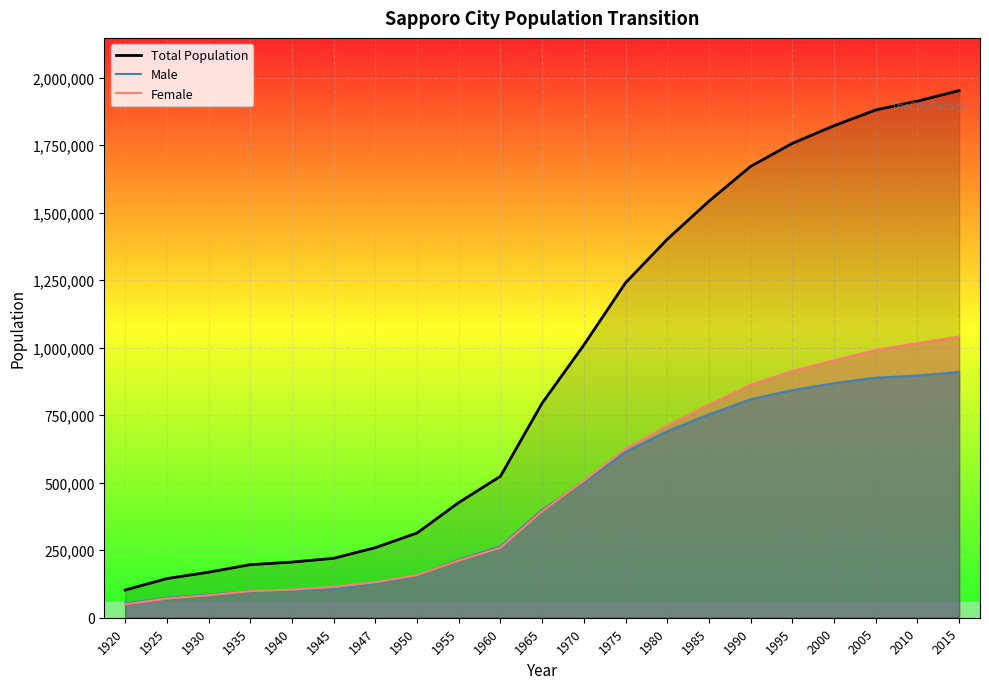

Reading left to right, list all the values displayed in this chart.

Total Population: 1920=102580	1925=145065	1930=168576	1935=196541	1940=206103	1945=220139	1947=259602	1950=313850	1955=426620	1960=523839	1965=794908	1970=1010123	1975=1240613	1980=1401757	1985=1542979	1990=1671742	1995=1757025	2000=1822368	2005=1880863	2010=1913545	2015=1952356
Male: 1920=53018	1925=73980	1930=85509	1935=98150	1940=102112	1945=105954	1947=128264	1950=156290	1955=214941	1960=264367	1965=400145	1970=503157	1975=614533	1980=691057	1985=753216	1990=809185	1995=843170	2000=868883	2005=889054	2010=896850	2015=910614
Female: 1920=49562	1925=71085	1930=83067	1935=98391	1940=103991	1945=114185	1947=131338	1950=157560	1955=211679	1960=259472	1965=394763	1970=506966	1975=626080	1980=710700	1985=789763	1990=862557	1995=913855	2000=953485	2005=991809	2010=1016695	2015=1041742